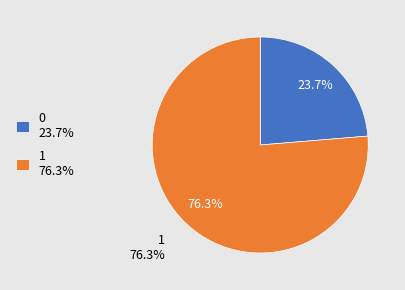

To the nearest percent, what is the difference between the 0 and 1 slice percentages?

53%